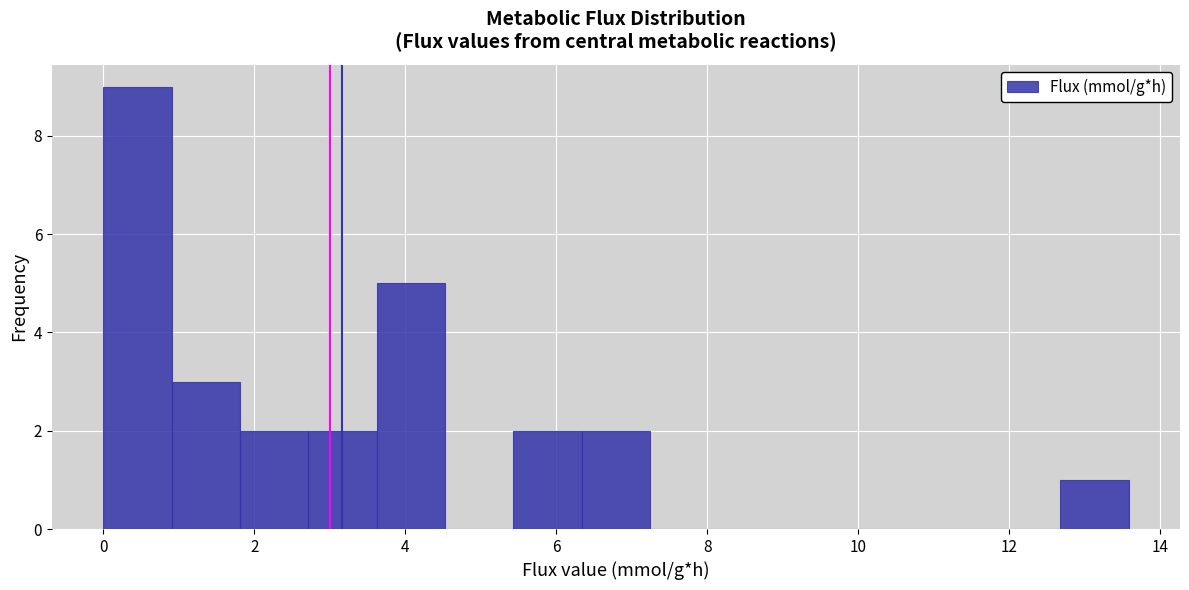

Over which range of the x-axis is the bar tallest?

0.0 to 1.0